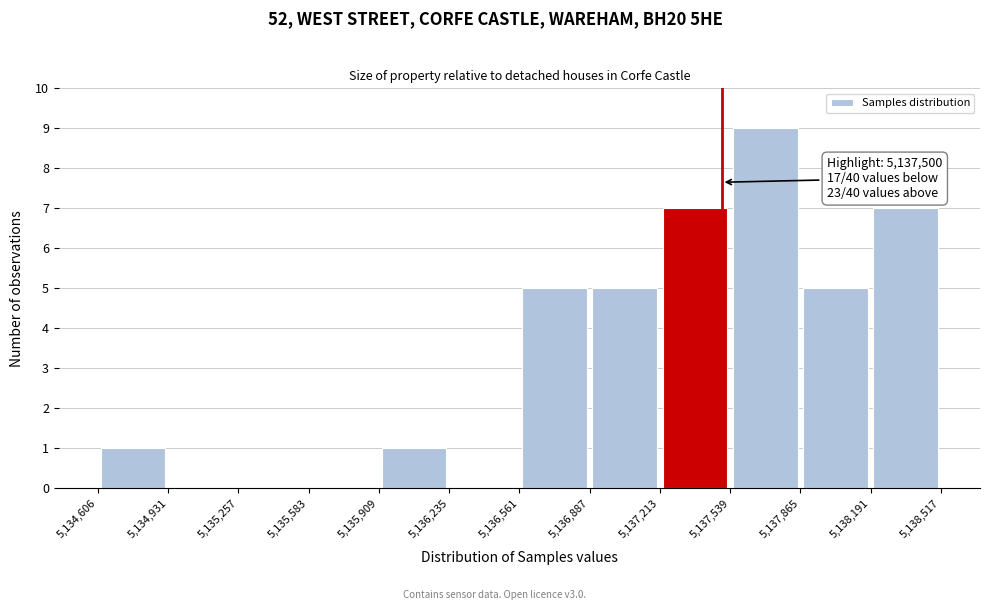

Over which range of the x-axis is the bar tallest?

5,137,539 to 5,137,865